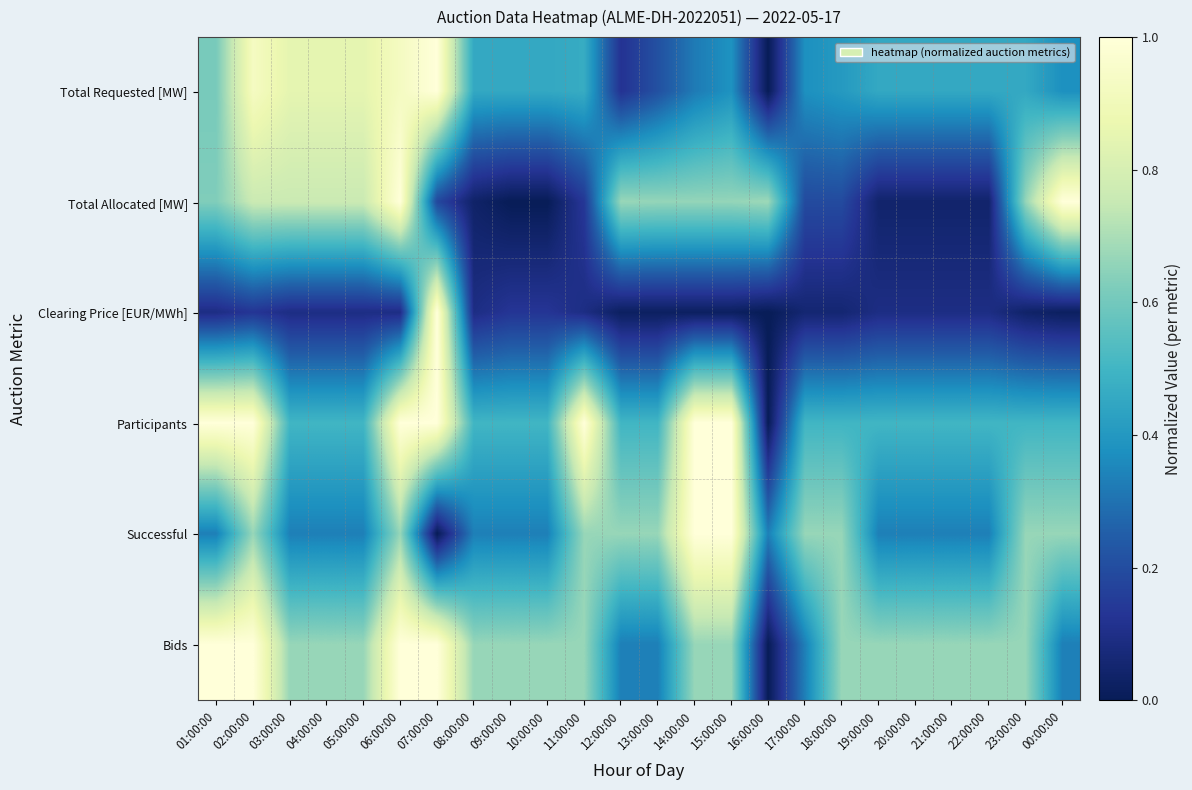

Reading right to left, transcribe all the data shown in this chart.

Total Requested [MW]: 00:00:00=0.4	23:00:00=0.5	22:00:00=0.5	21:00:00=0.5	20:00:00=0.5	19:00:00=0.5	18:00:00=0.4	17:00:00=0.4	16:00:00=0.0	15:00:00=0.4	14:00:00=0.3	13:00:00=0.2	12:00:00=0.1	11:00:00=0.5	10:00:00=0.5	09:00:00=0.5	08:00:00=0.5	07:00:00=1.0	06:00:00=0.9	05:00:00=0.8	04:00:00=0.8	03:00:00=0.8	02:00:00=0.9	01:00:00=0.6
Total Allocated [MW]: 00:00:00=1.0	23:00:00=0.7	22:00:00=0.0	21:00:00=0.0	20:00:00=0.0	19:00:00=0.0	18:00:00=0.2	17:00:00=0.2	16:00:00=0.7	15:00:00=0.7	14:00:00=0.7	13:00:00=0.7	12:00:00=0.7	11:00:00=0.1	10:00:00=0.0	09:00:00=0.0	08:00:00=0.0	07:00:00=0.2	06:00:00=1.0	05:00:00=0.8	04:00:00=0.8	03:00:00=0.8	02:00:00=0.8	01:00:00=0.6
Clearing Price [EUR/MWh]: 00:00:00=0.0	23:00:00=0.0	22:00:00=0.1	21:00:00=0.1	20:00:00=0.1	19:00:00=0.1	18:00:00=0.1	17:00:00=0.1	16:00:00=0.0	15:00:00=0.0	14:00:00=0.0	13:00:00=0.0	12:00:00=0.0	11:00:00=0.1	10:00:00=0.1	09:00:00=0.1	08:00:00=0.1	07:00:00=1.0	06:00:00=0.1	05:00:00=0.1	04:00:00=0.1	03:00:00=0.1	02:00:00=0.1	01:00:00=0.1
Participants: 00:00:00=0.5	23:00:00=0.5	22:00:00=0.5	21:00:00=0.5	20:00:00=0.5	19:00:00=0.5	18:00:00=0.5	17:00:00=0.5	16:00:00=0.0	15:00:00=1.0	14:00:00=1.0	13:00:00=0.5	12:00:00=0.5	11:00:00=1.0	10:00:00=0.5	09:00:00=0.5	08:00:00=0.5	07:00:00=1.0	06:00:00=1.0	05:00:00=0.5	04:00:00=0.5	03:00:00=0.5	02:00:00=1.0	01:00:00=1.0
Successful: 00:00:00=0.7	23:00:00=0.7	22:00:00=0.3	21:00:00=0.3	20:00:00=0.3	19:00:00=0.3	18:00:00=0.7	17:00:00=0.7	16:00:00=0.3	15:00:00=1.0	14:00:00=1.0	13:00:00=0.7	12:00:00=0.7	11:00:00=0.7	10:00:00=0.3	09:00:00=0.3	08:00:00=0.3	07:00:00=0.0	06:00:00=0.7	05:00:00=0.3	04:00:00=0.3	03:00:00=0.3	02:00:00=0.7	01:00:00=0.3
Bids: 00:00:00=0.3	23:00:00=0.7	22:00:00=0.7	21:00:00=0.7	20:00:00=0.7	19:00:00=0.7	18:00:00=0.7	17:00:00=0.3	16:00:00=0.0	15:00:00=0.7	14:00:00=0.7	13:00:00=0.3	12:00:00=0.3	11:00:00=0.7	10:00:00=0.7	09:00:00=0.7	08:00:00=0.7	07:00:00=1.0	06:00:00=1.0	05:00:00=0.7	04:00:00=0.7	03:00:00=0.7	02:00:00=1.0	01:00:00=1.0